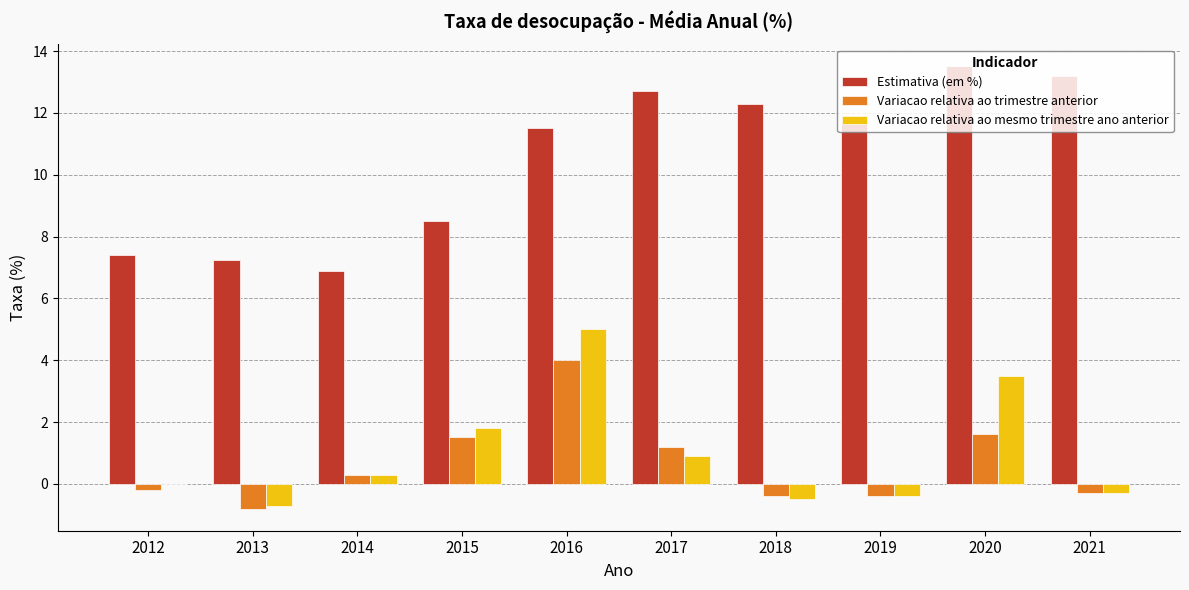

At which label does Estimativa (em %) reach its peak?

2020